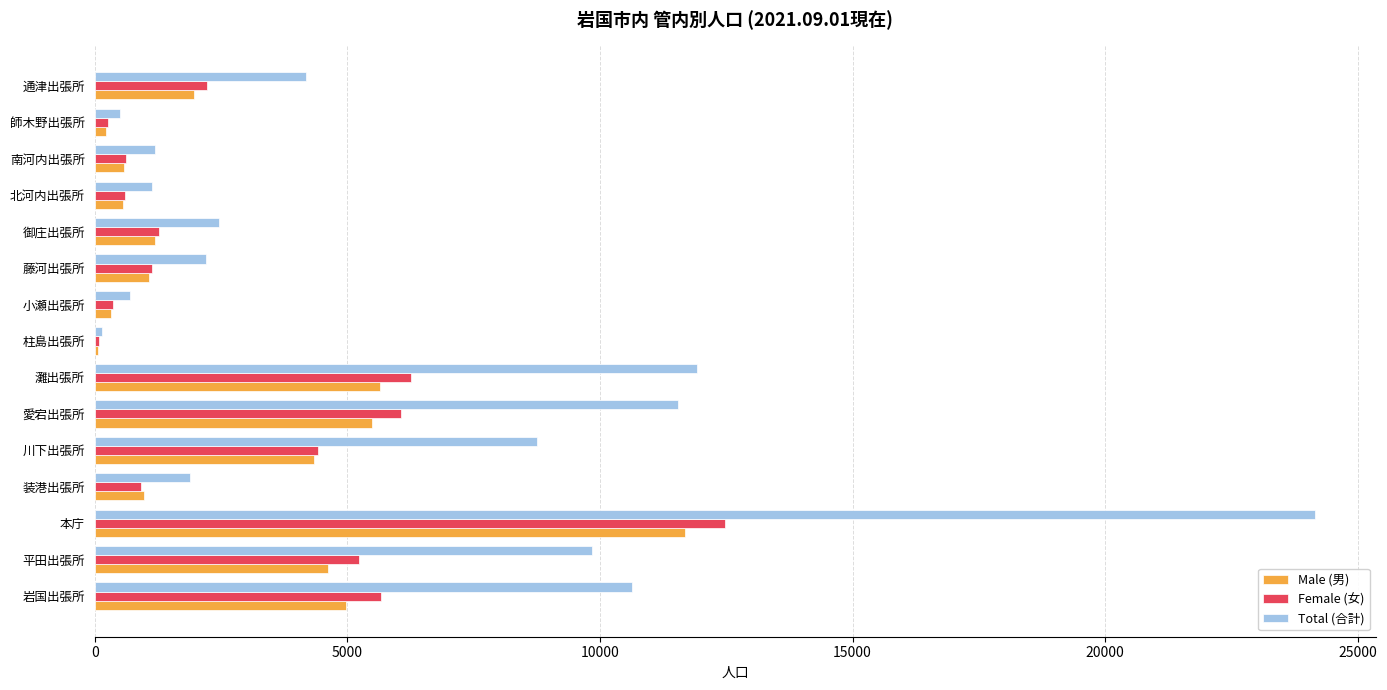

Is the value of Male (男) at 柱島出張所 greater than the value of Female (女) at 通津出張所?

No